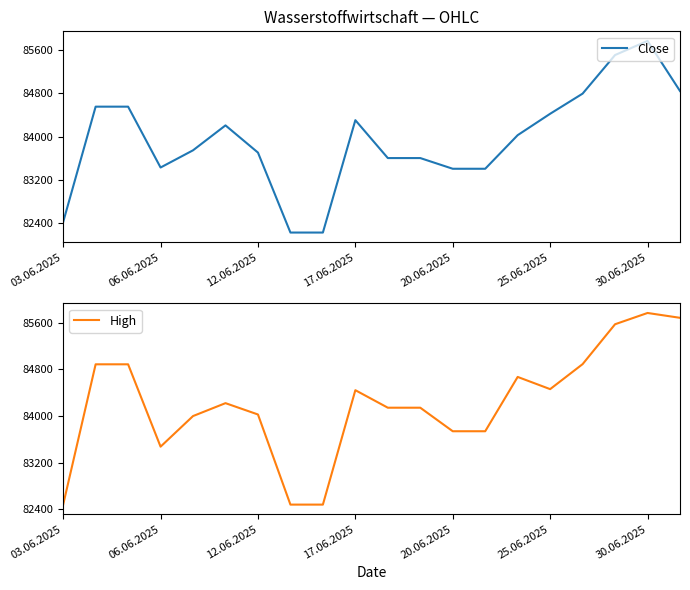

True or false: Close and High cross at least once.

False